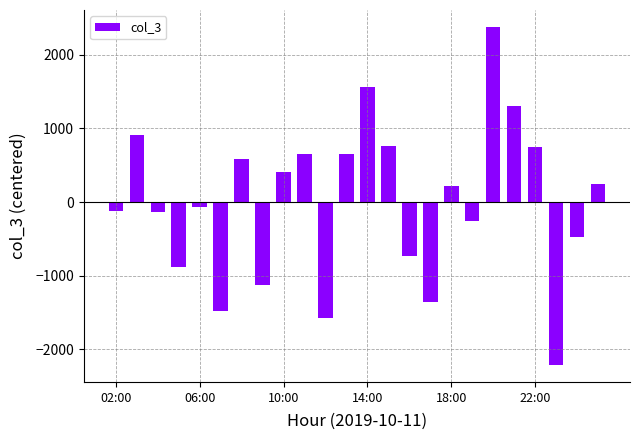

What is the maximum value shown in the chart?

2382.0